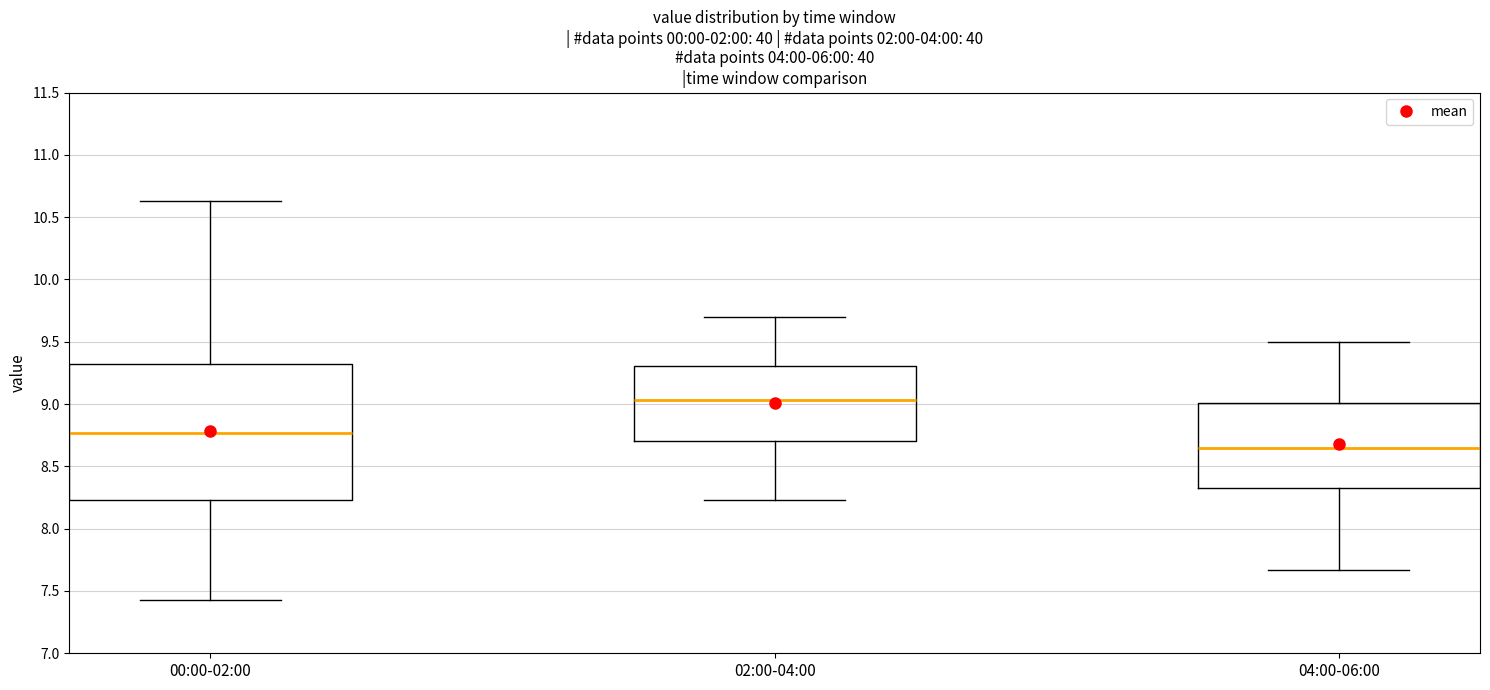

Which box has the highest median line?

02:00-04:00